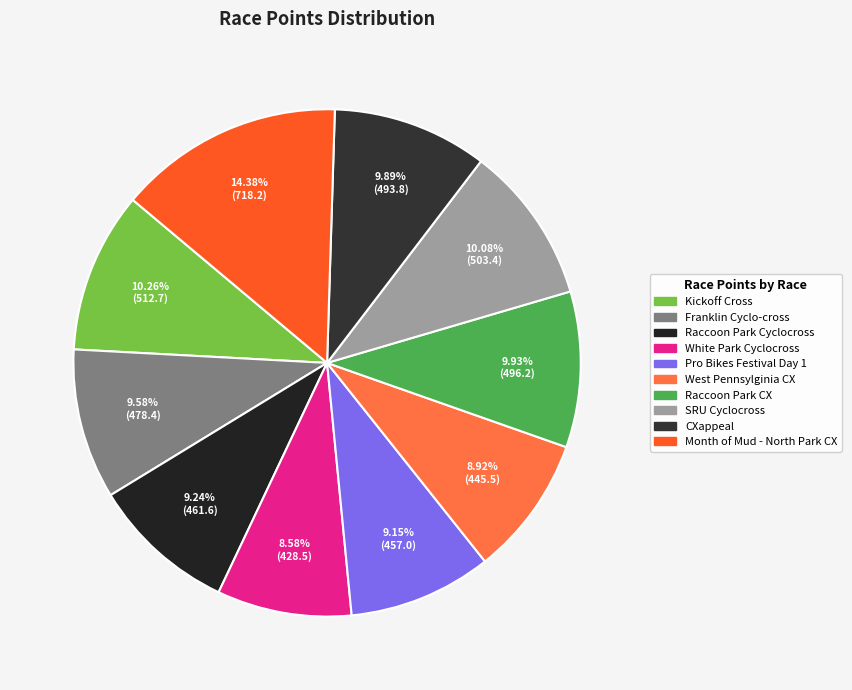

Which slice is the smallest?

White Park Cyclocross